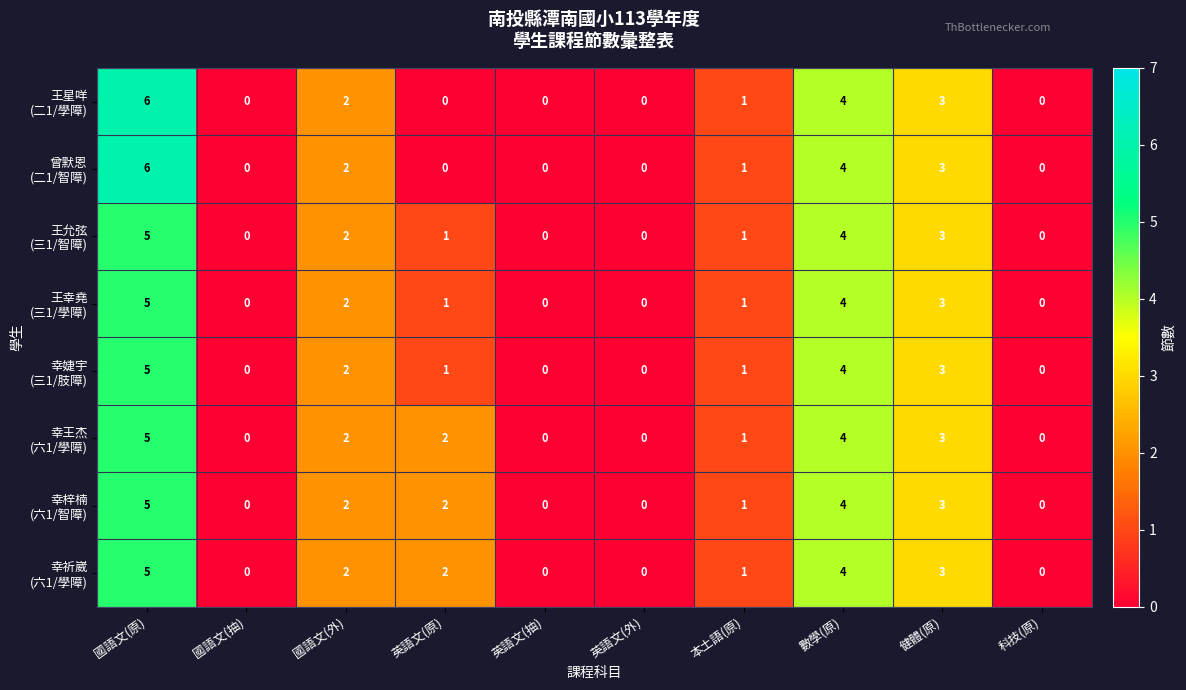

At which category is the sum across all series the highest?

國語文(原)